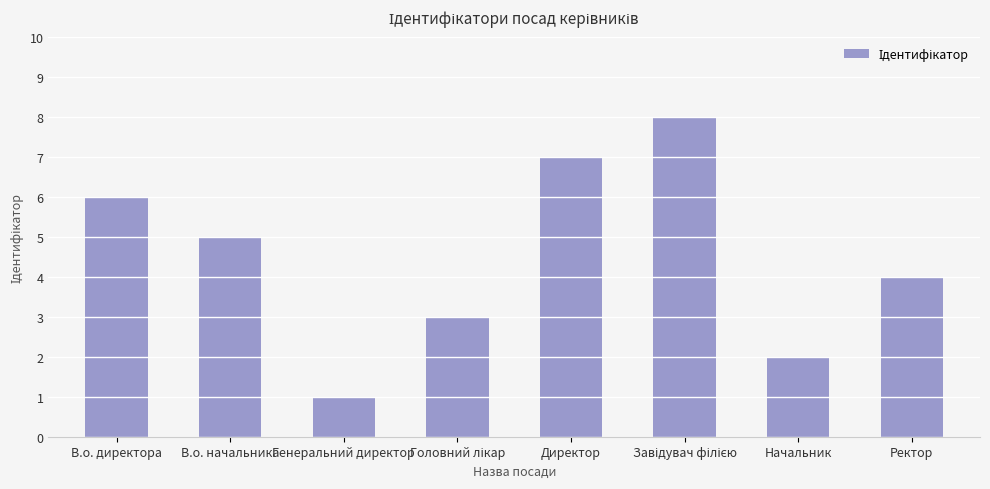

At which category does the chart reach its minimum across all series?

Генеральний директор